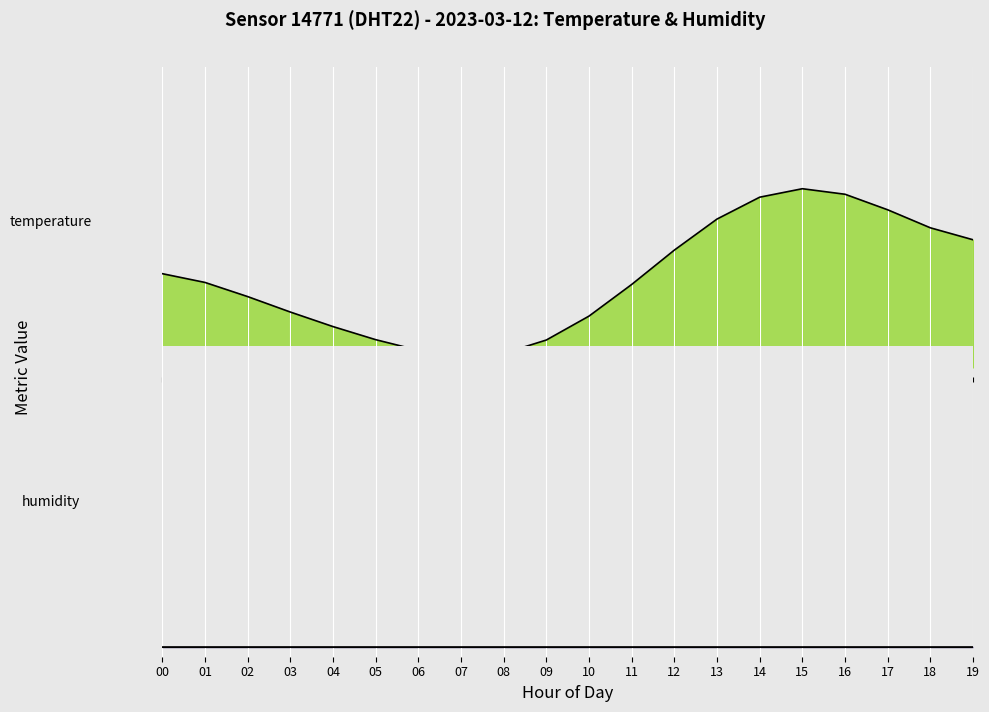

What is the spread (max minus min) of values at 01?

0.4